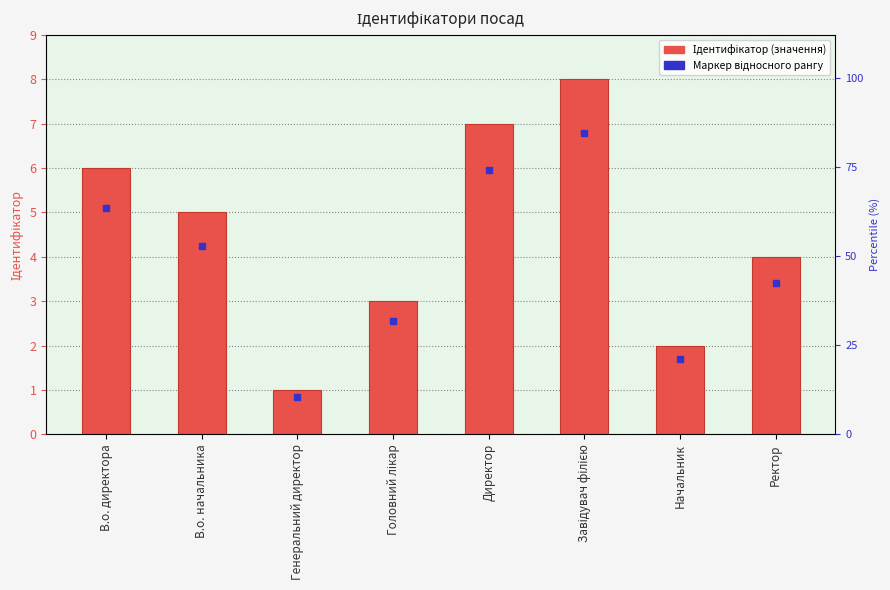

Which has a higher value, Головний лікар or Директор?

Директор